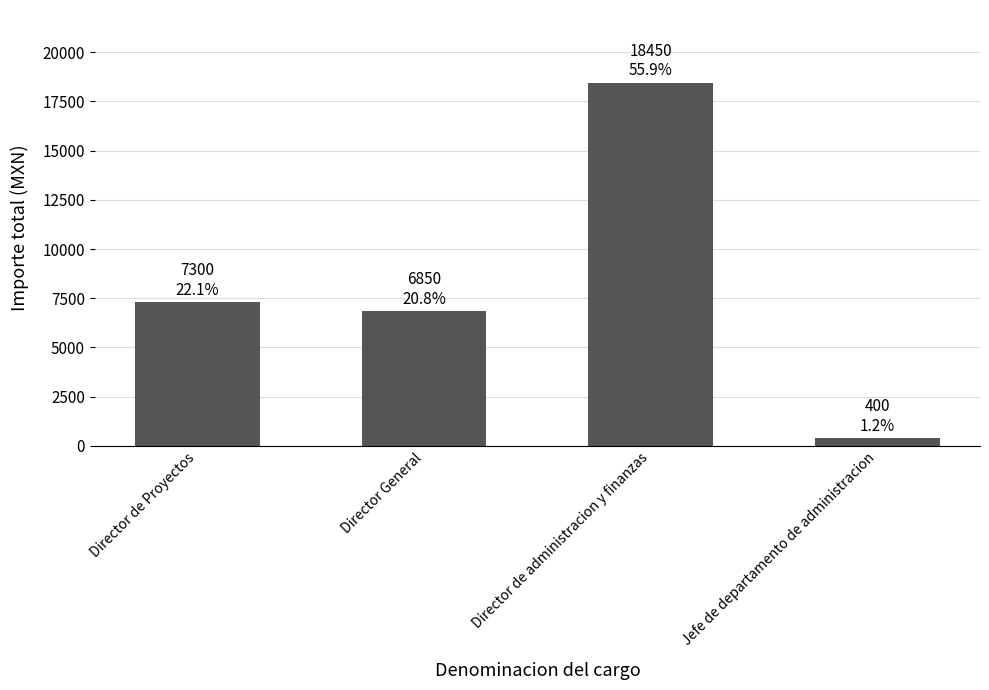

Reading right to left, list all the values displayed in this chart.

400	18450	6850	7300